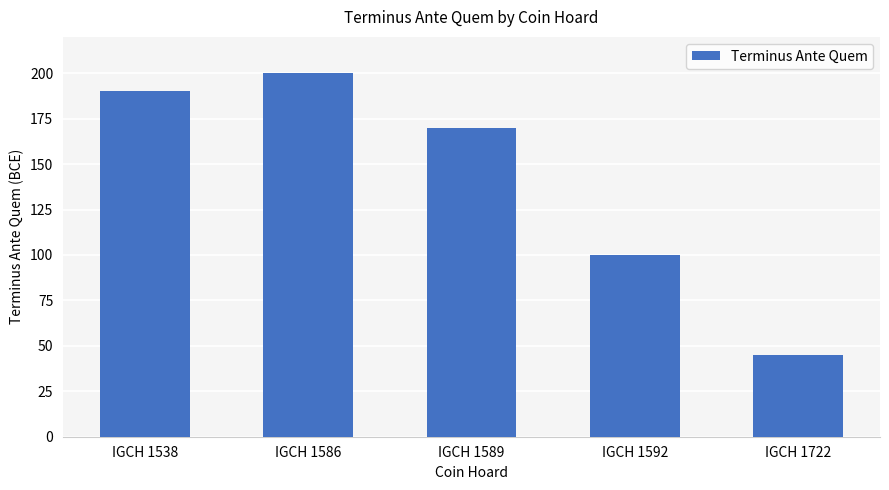

True or false: the data shows 36 at IGCH 1592.

False